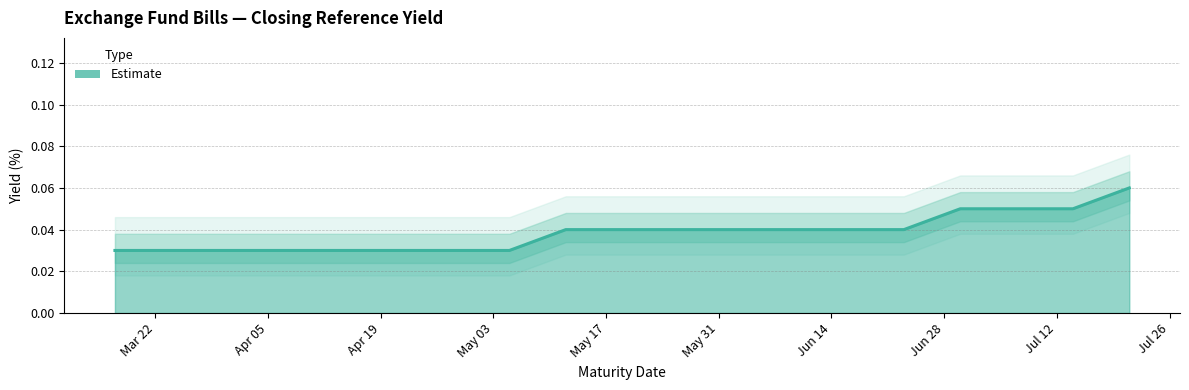

True or false: the data shows 0.0 at 2021-03-24.

False